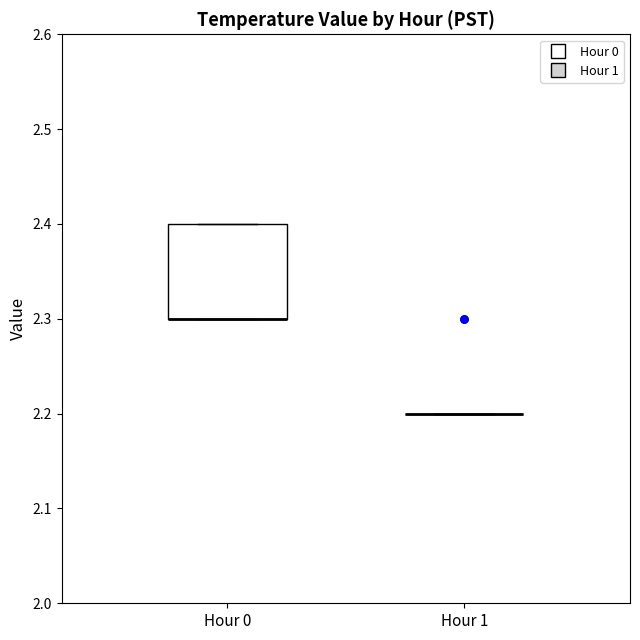

Where is the upper edge of the box for Hour 0 on the y-axis? The values are not printed on the chart, so give them approximately, as read against the axis.

2.4